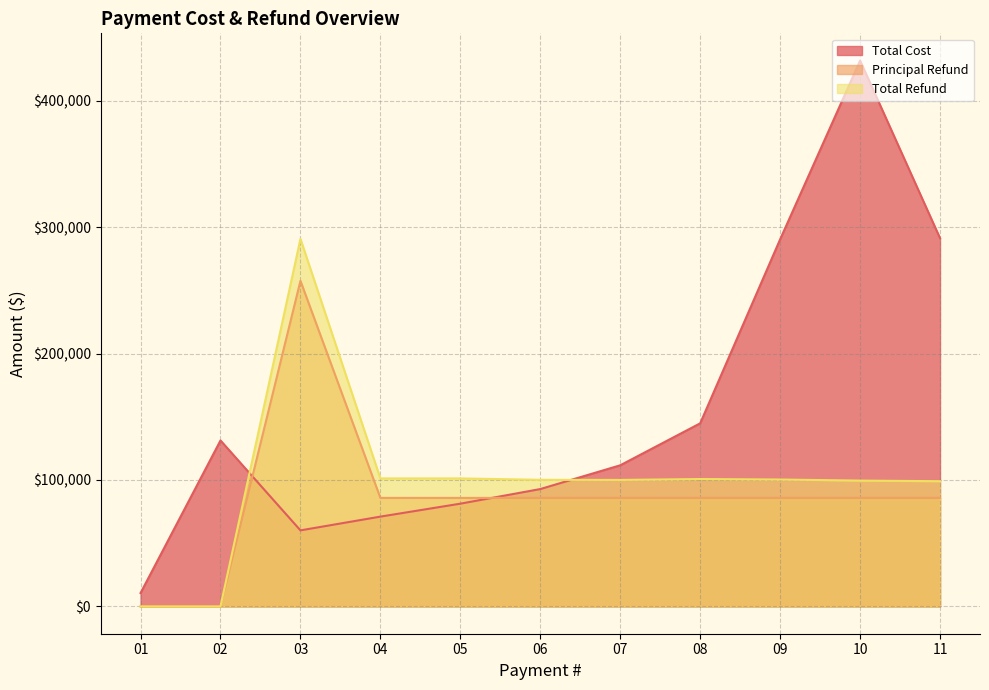

At 10, list the series in order from smallest to largest.

Principal Refund, Total Refund, Total Cost